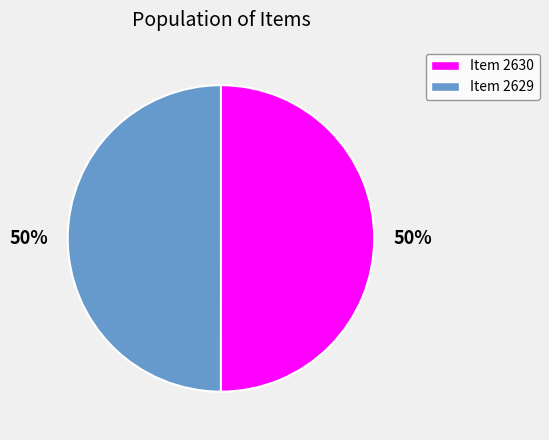

Approximately how many times larger is the value at Item 2630 compared to Item 2629?

1.0